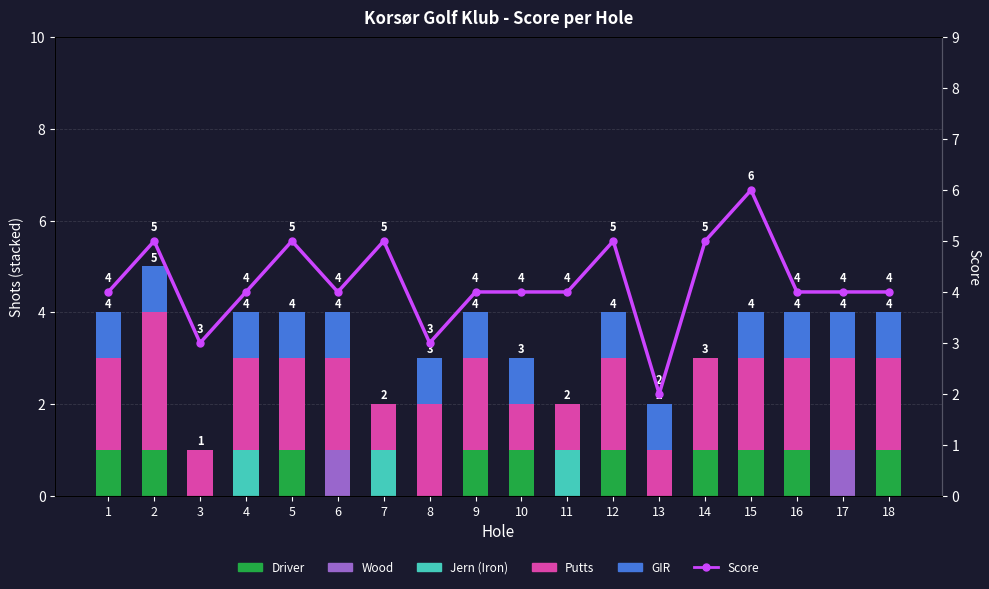

Which series has the largest total across all categories?

Score